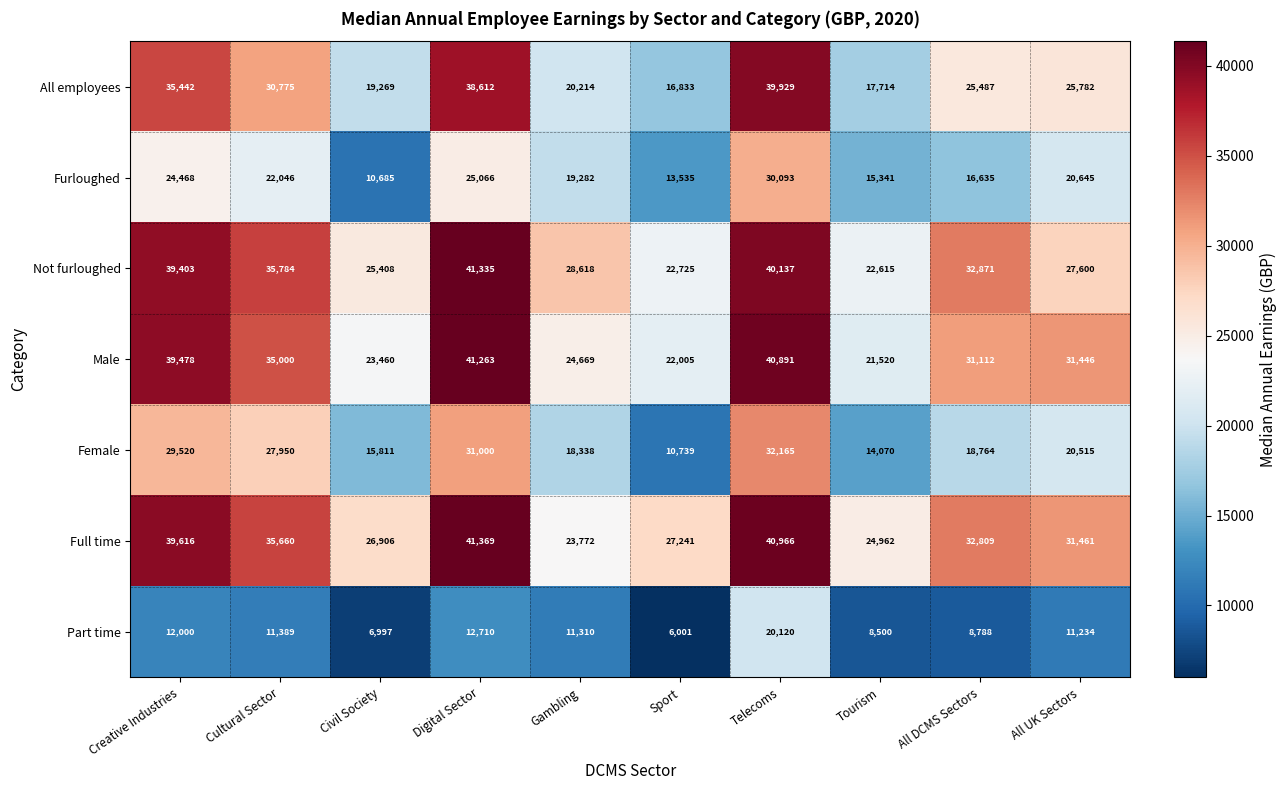

At how many categories does at least one series exceed 26064?

9